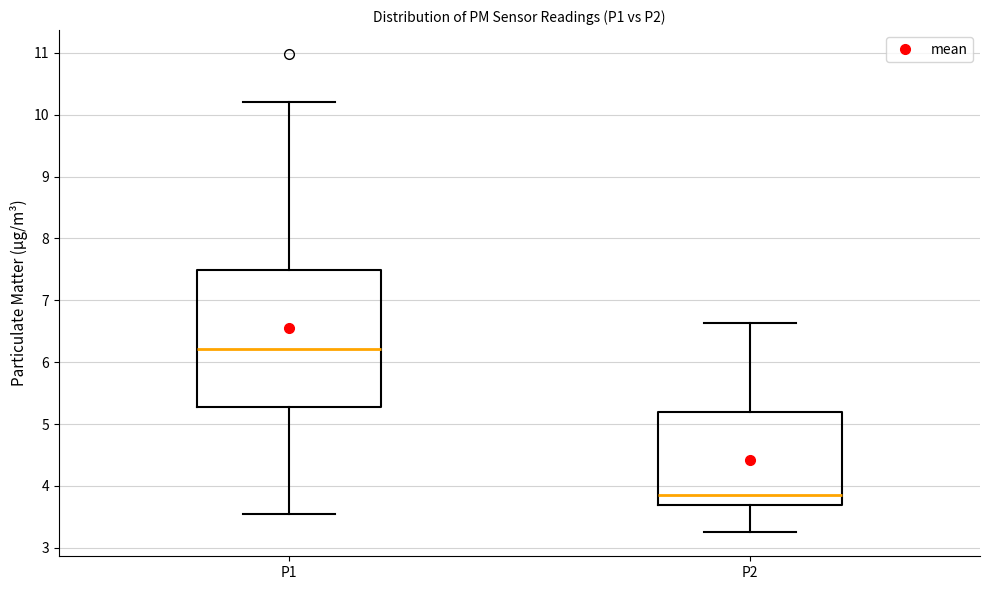

Comparing the boxes themselves (not the whiskers), which one is the tallest?

P1